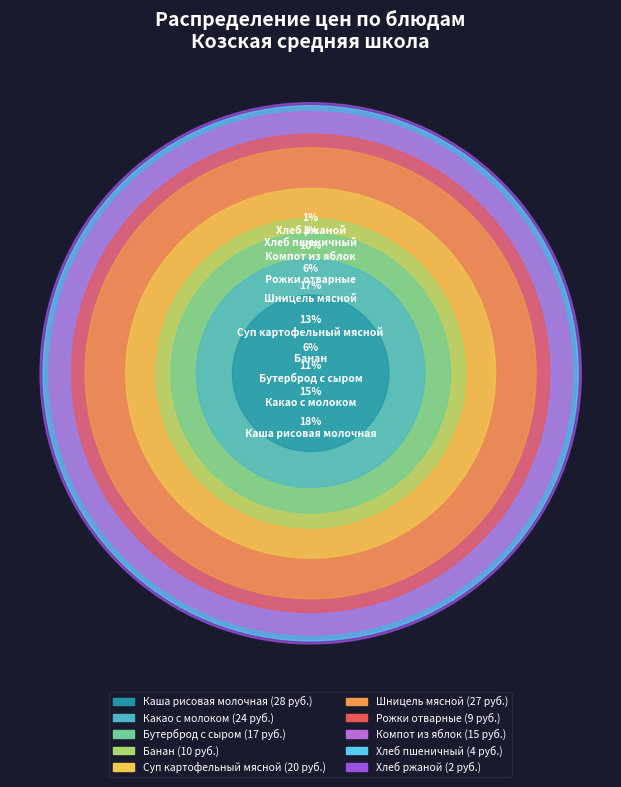

What is the change in value from Компот из яблок to Хлеб ржаной?

-13